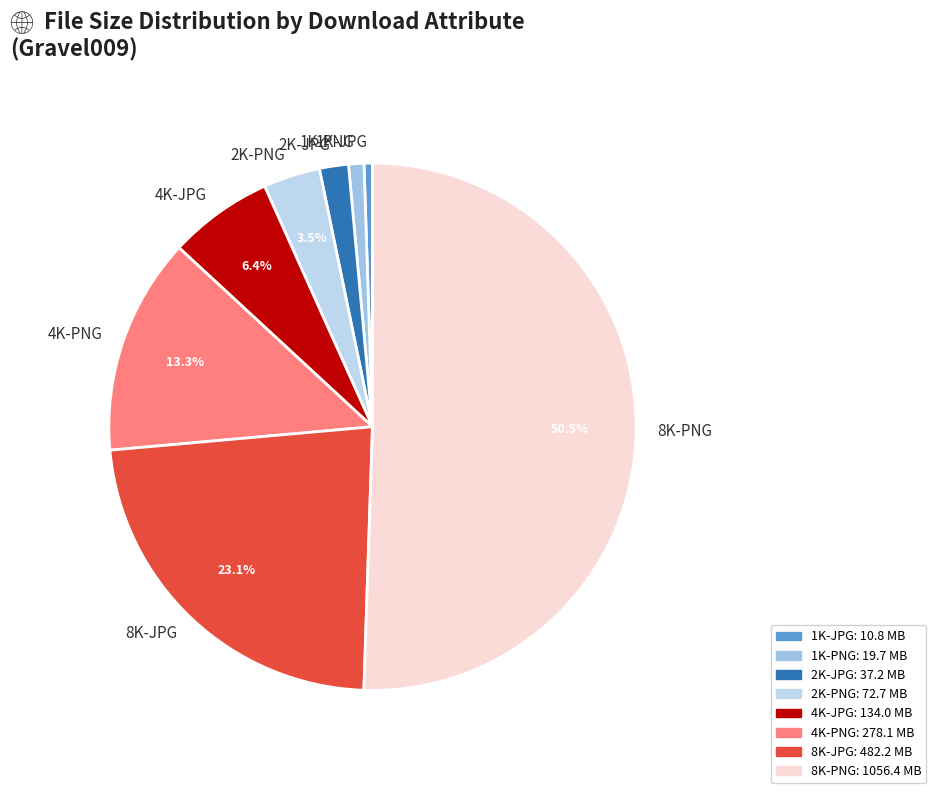

Between 1K-PNG and 8K-JPG, which is larger?

8K-JPG